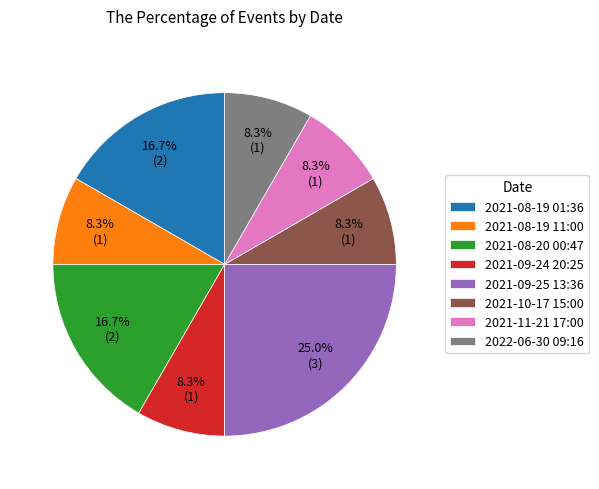

Does any single category account for the majority?

No